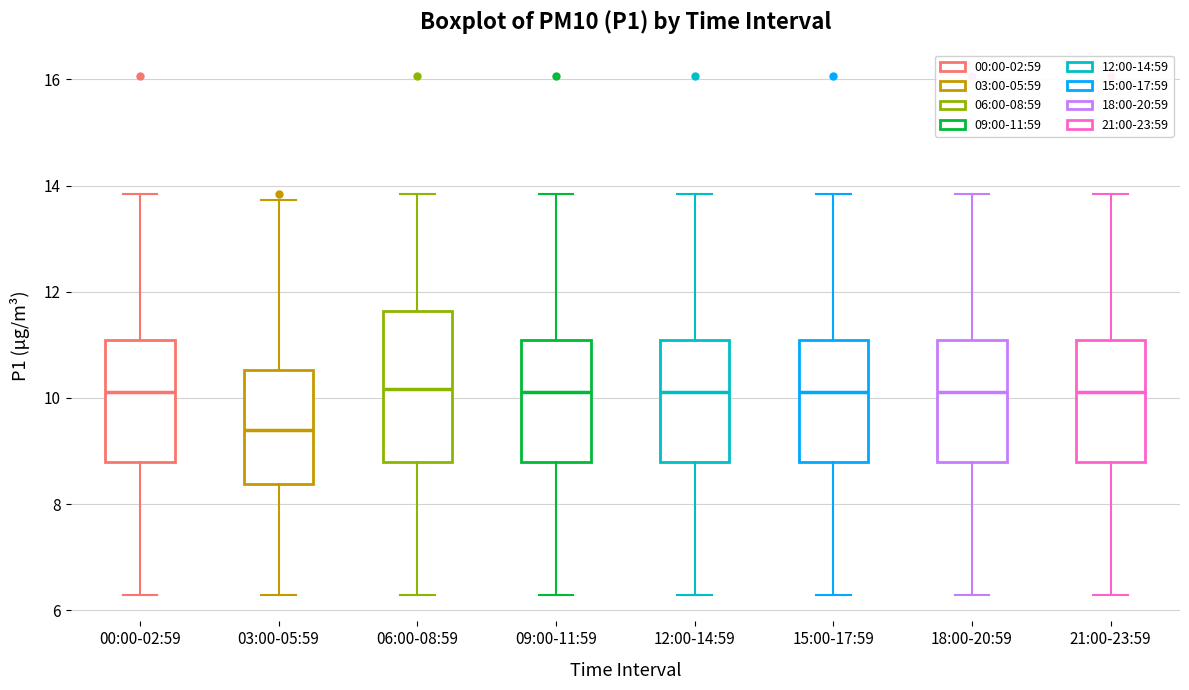

Comparing the boxes themselves (not the whiskers), which one is the tallest?

06:00-08:59